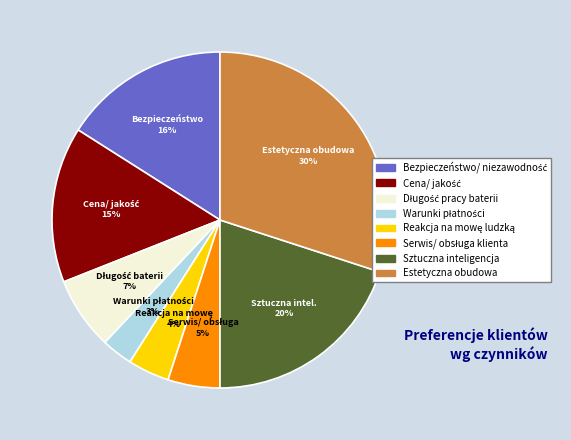

Does any single category account for the majority?

No